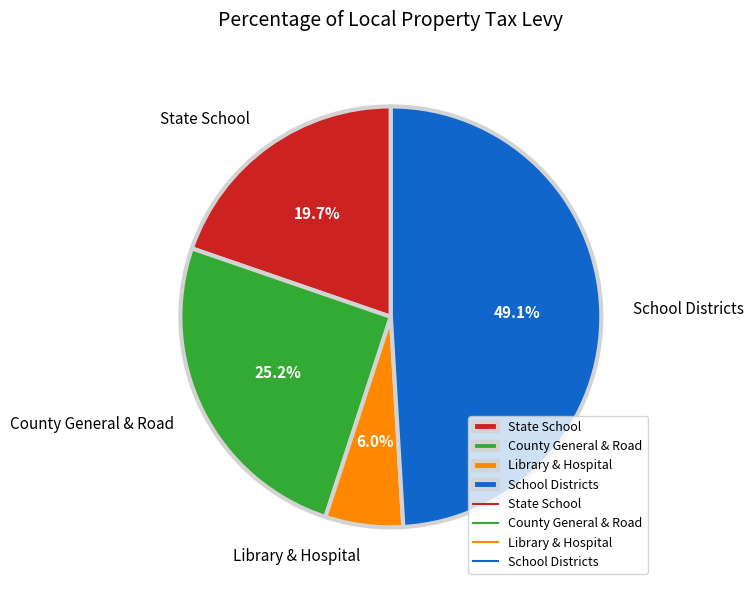

Rank the categories by value from lowest to highest.

Library & Hospital, State School, County General & Road, School Districts